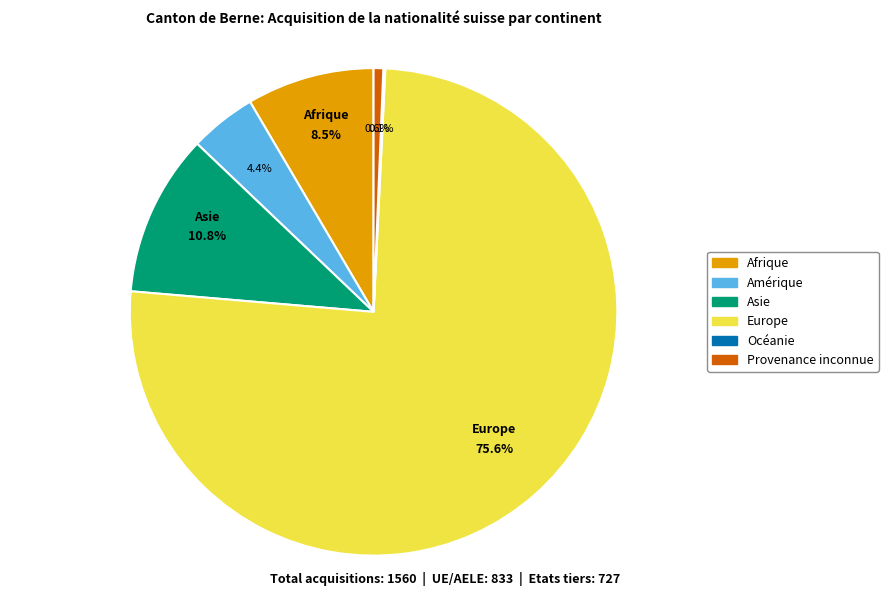

To the nearest percent, what is the difference between the Afrique and Asie slice percentages?

2%